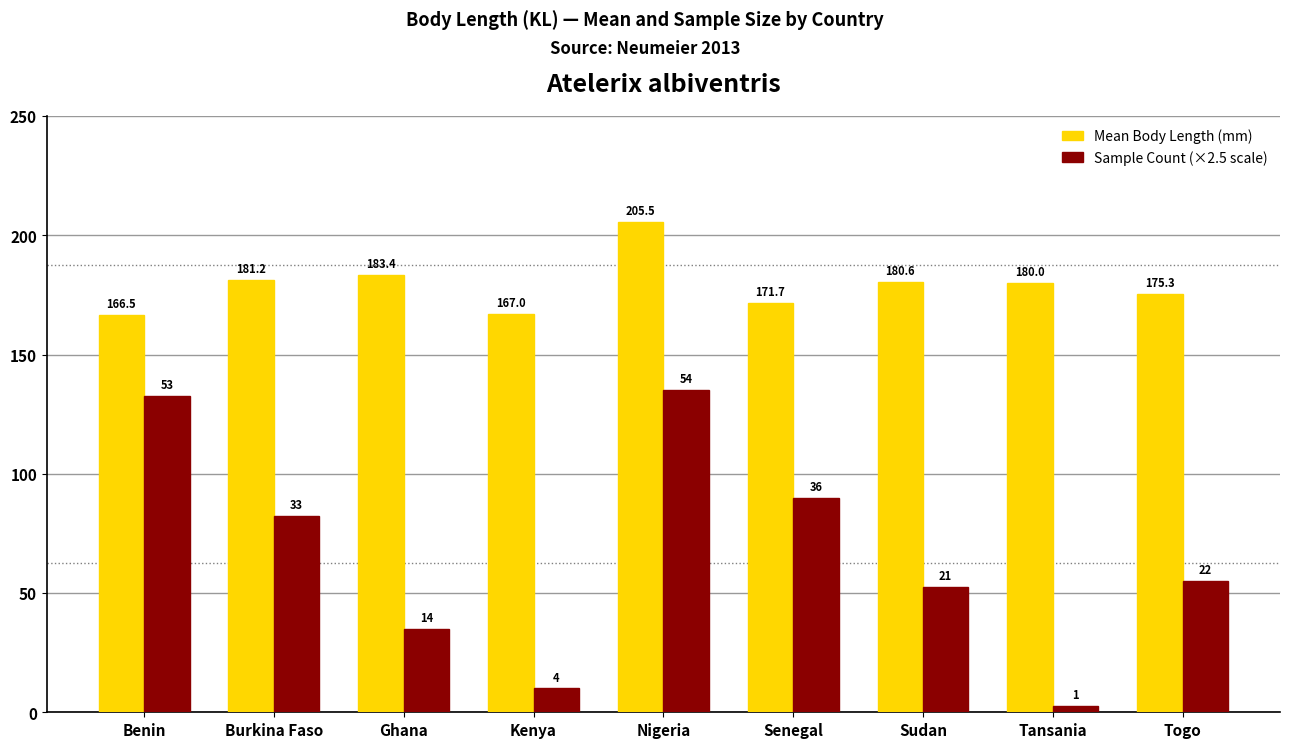

At which category is the sum across all series the highest?

Nigeria